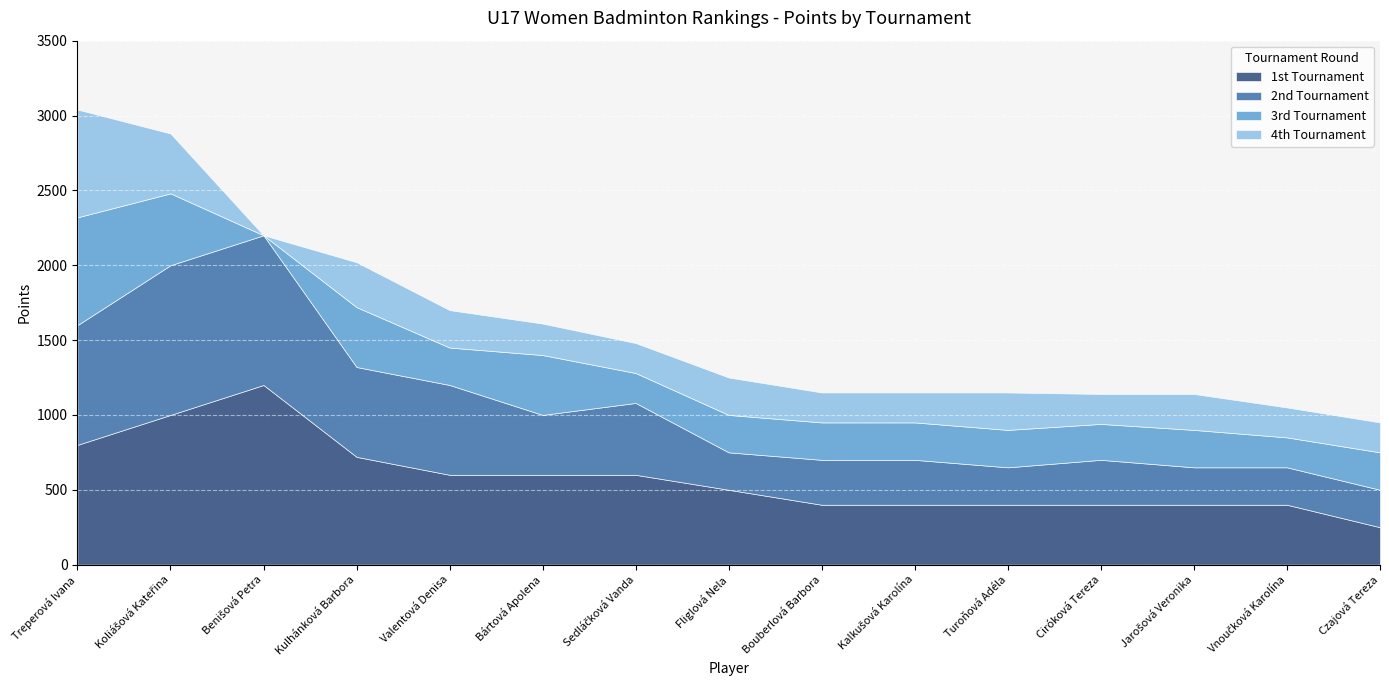

Where is 3rd Tournament nearest to the value 360?

Kulhánková Barbora